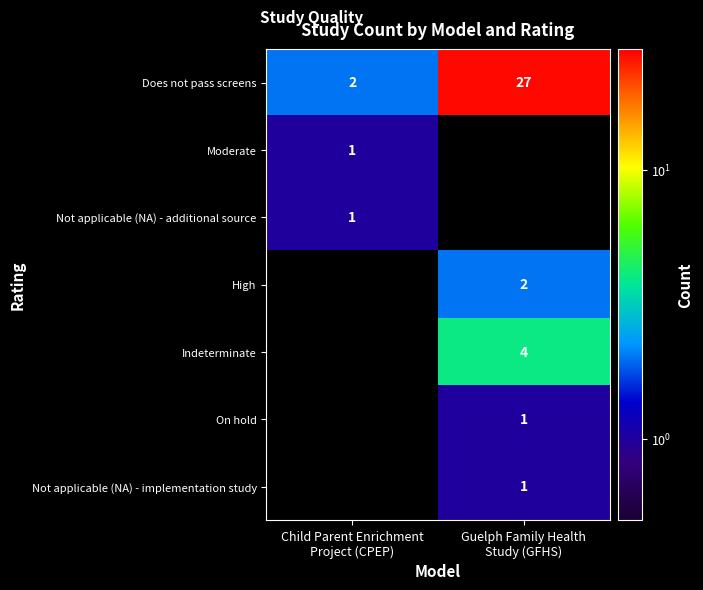

At which label is On hold closest to 0?

Child Parent Enrichment Project (CPEP)